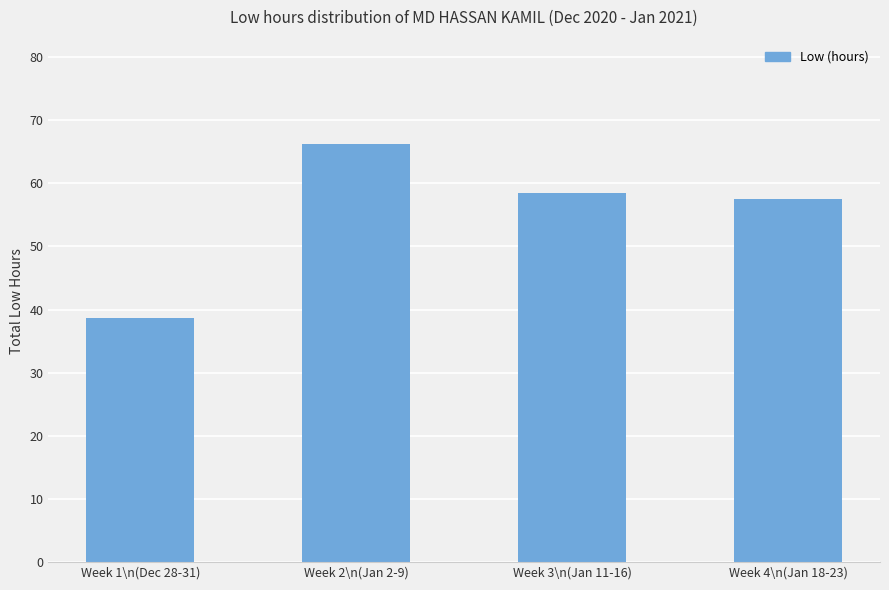

What is the greatest value displayed?

66.2